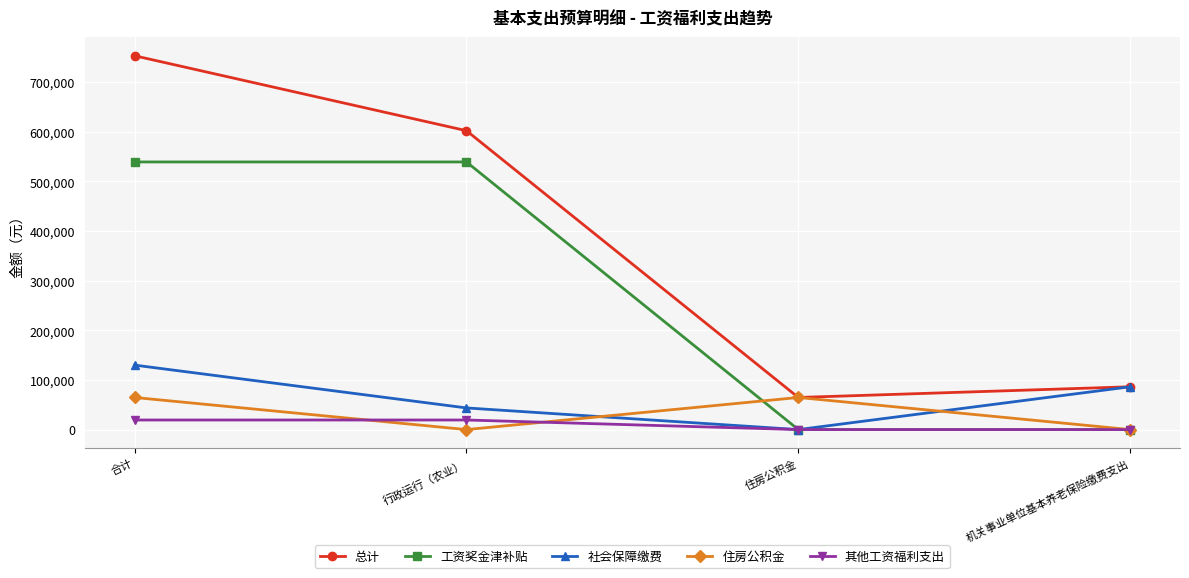

At which label does 社会保障缴费 first exceed 86275?

合计